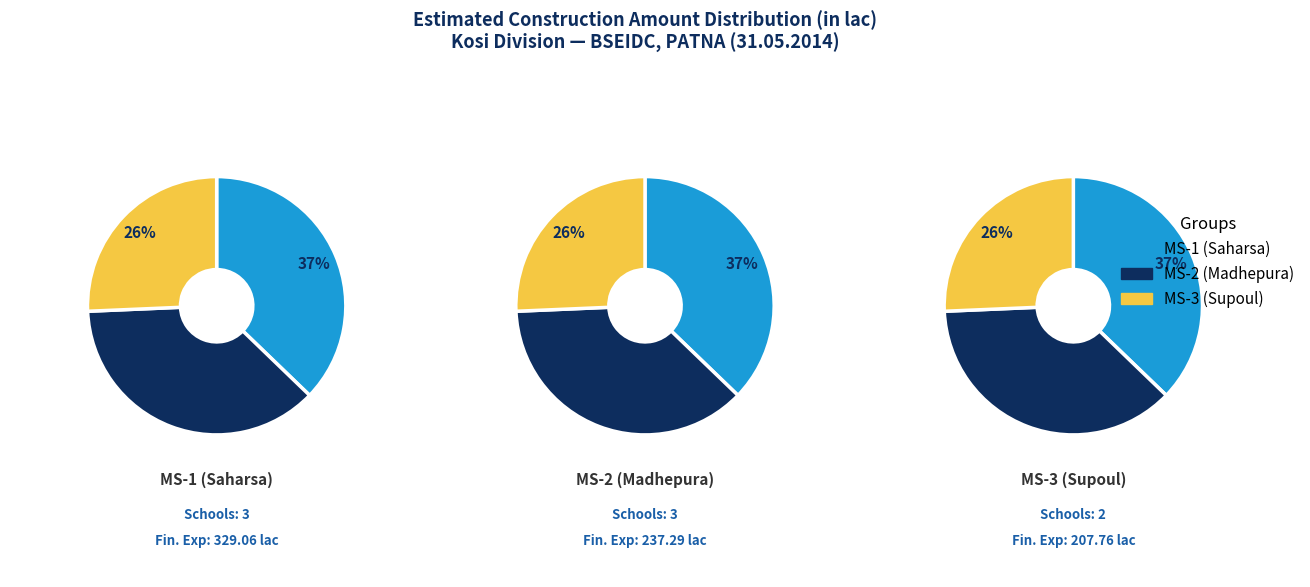

What is the ratio of the value at MS-3 to the value at MS-2?

0.7